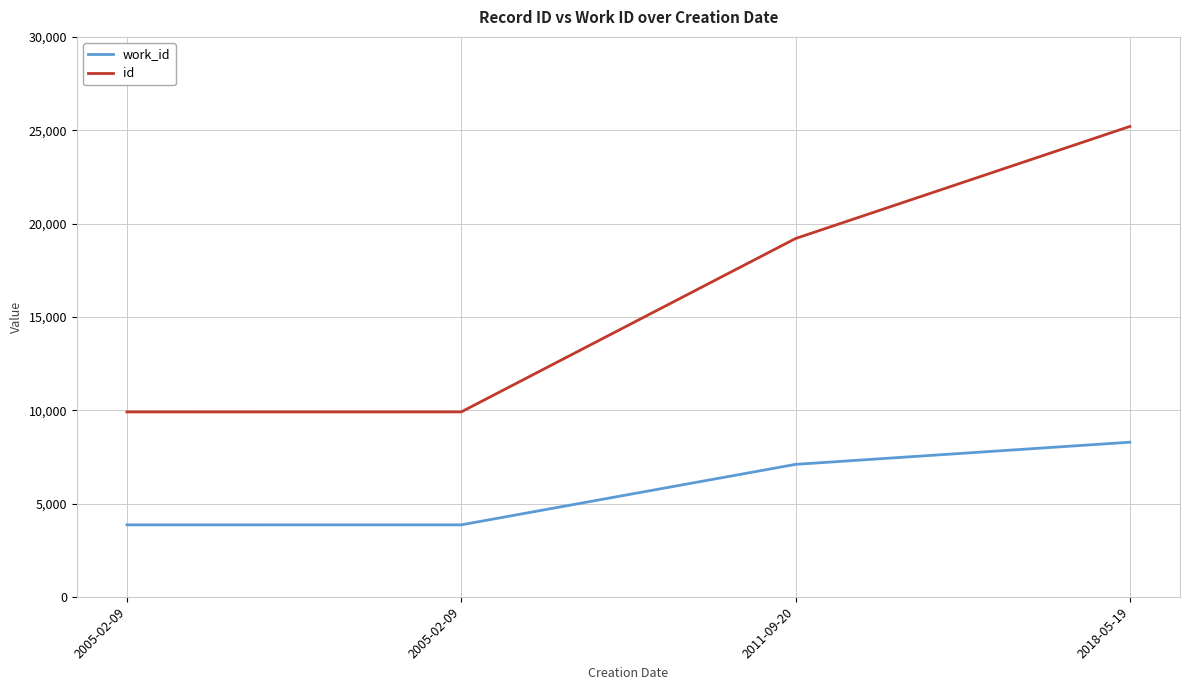

Where does the id series first go above 19197?

2018-05-19